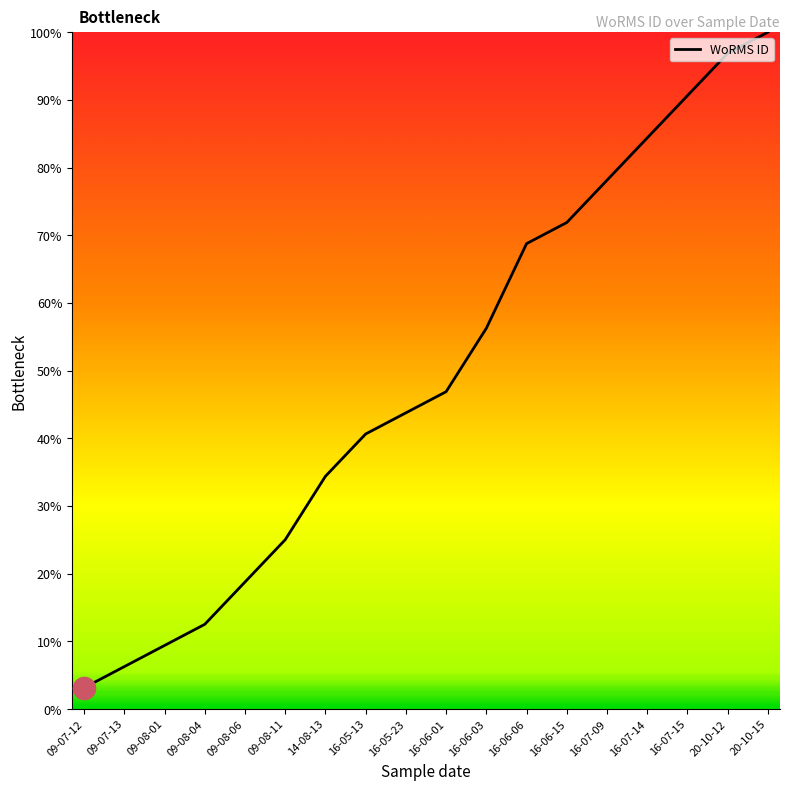

What value does the data have at 16-05-13?

40.6